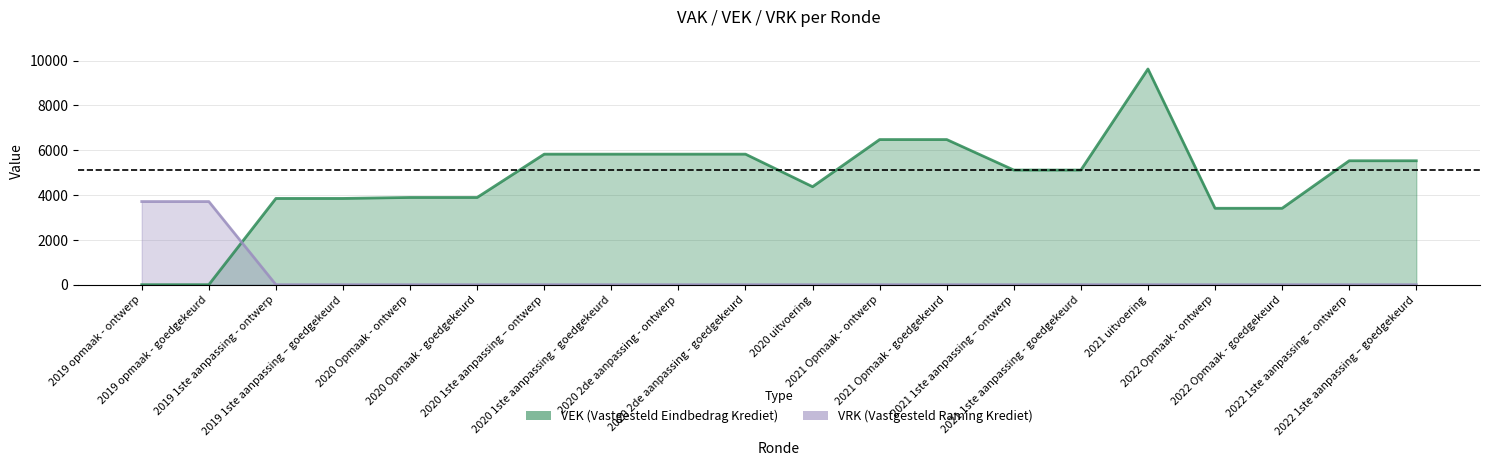

How many data points in VEK are above 5117?

9